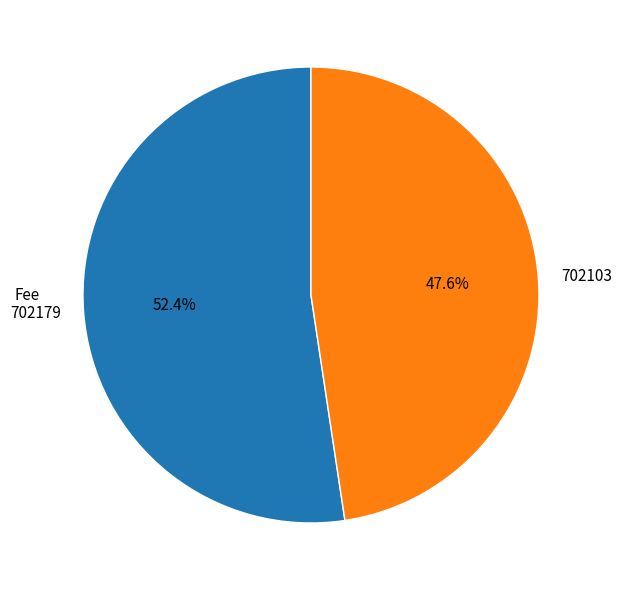

To the nearest percent, what portion does 702179 represent?

52%